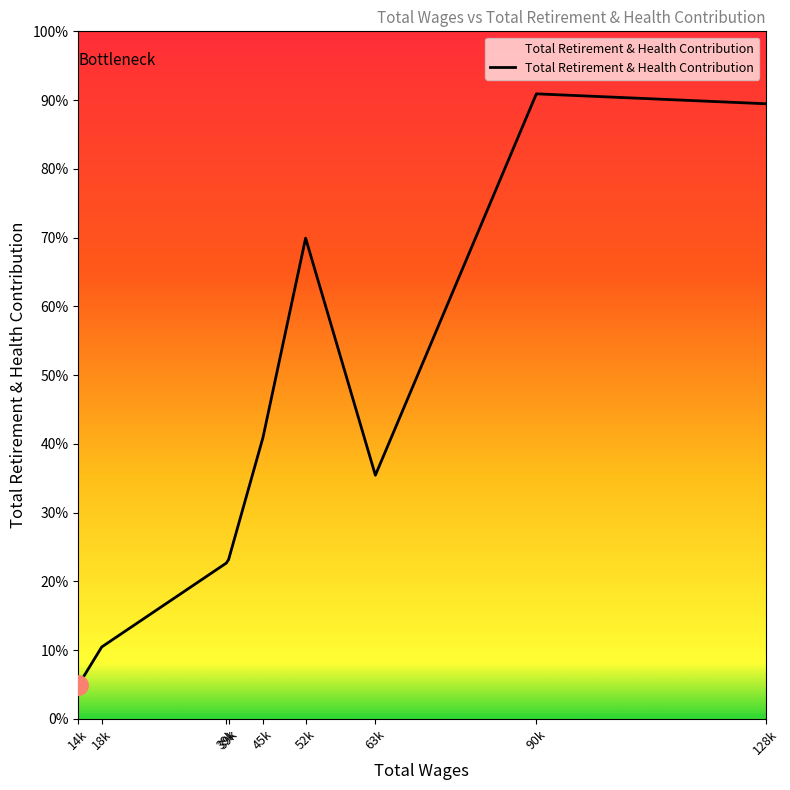

What is the label of the 7th point from the left?

63k